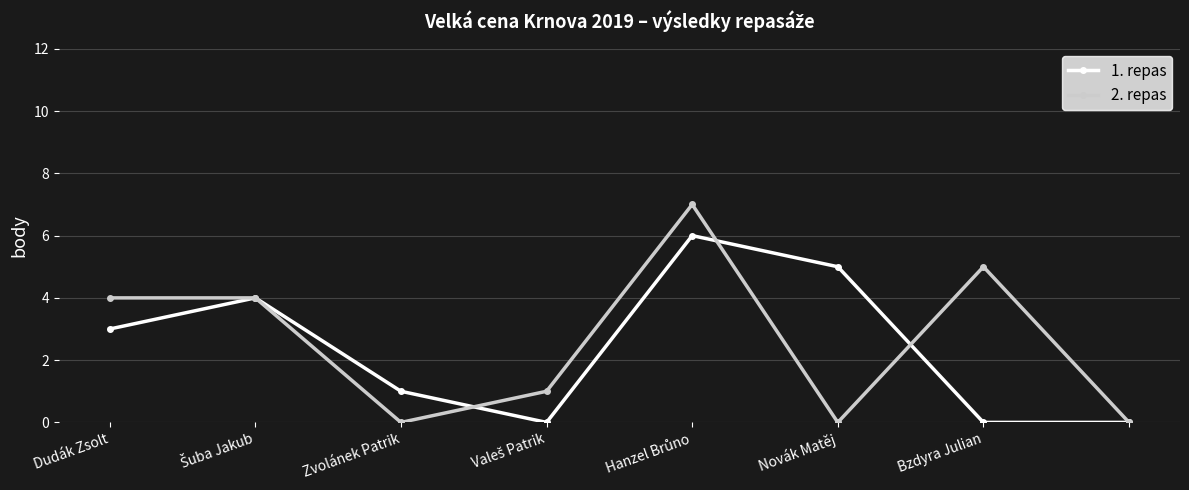

True or false: 2. repas and 1. repas intersect in this chart.

True